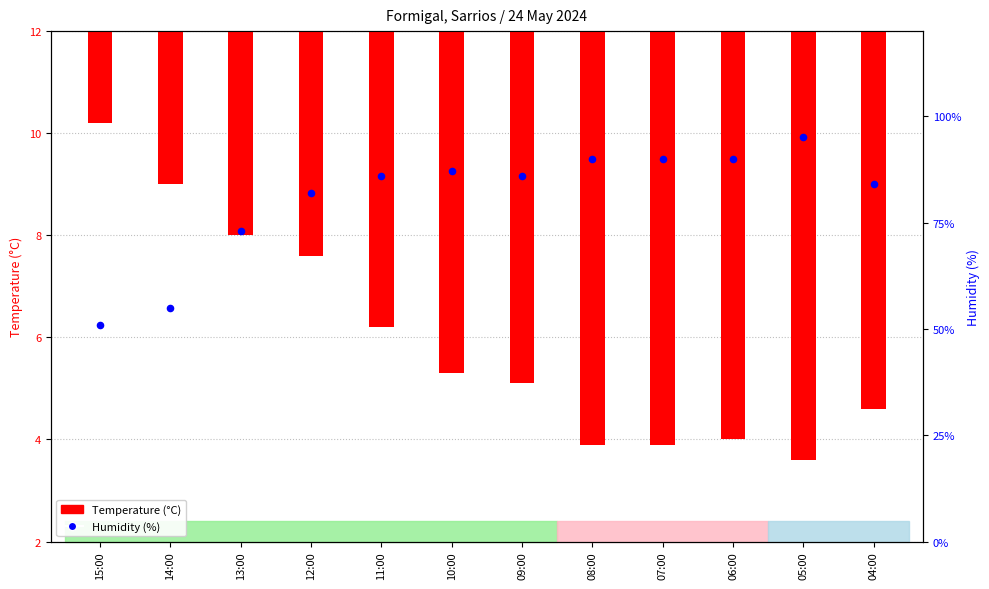

What are all the series names shown in the legend?

Temperature (°C), Humidity (%)